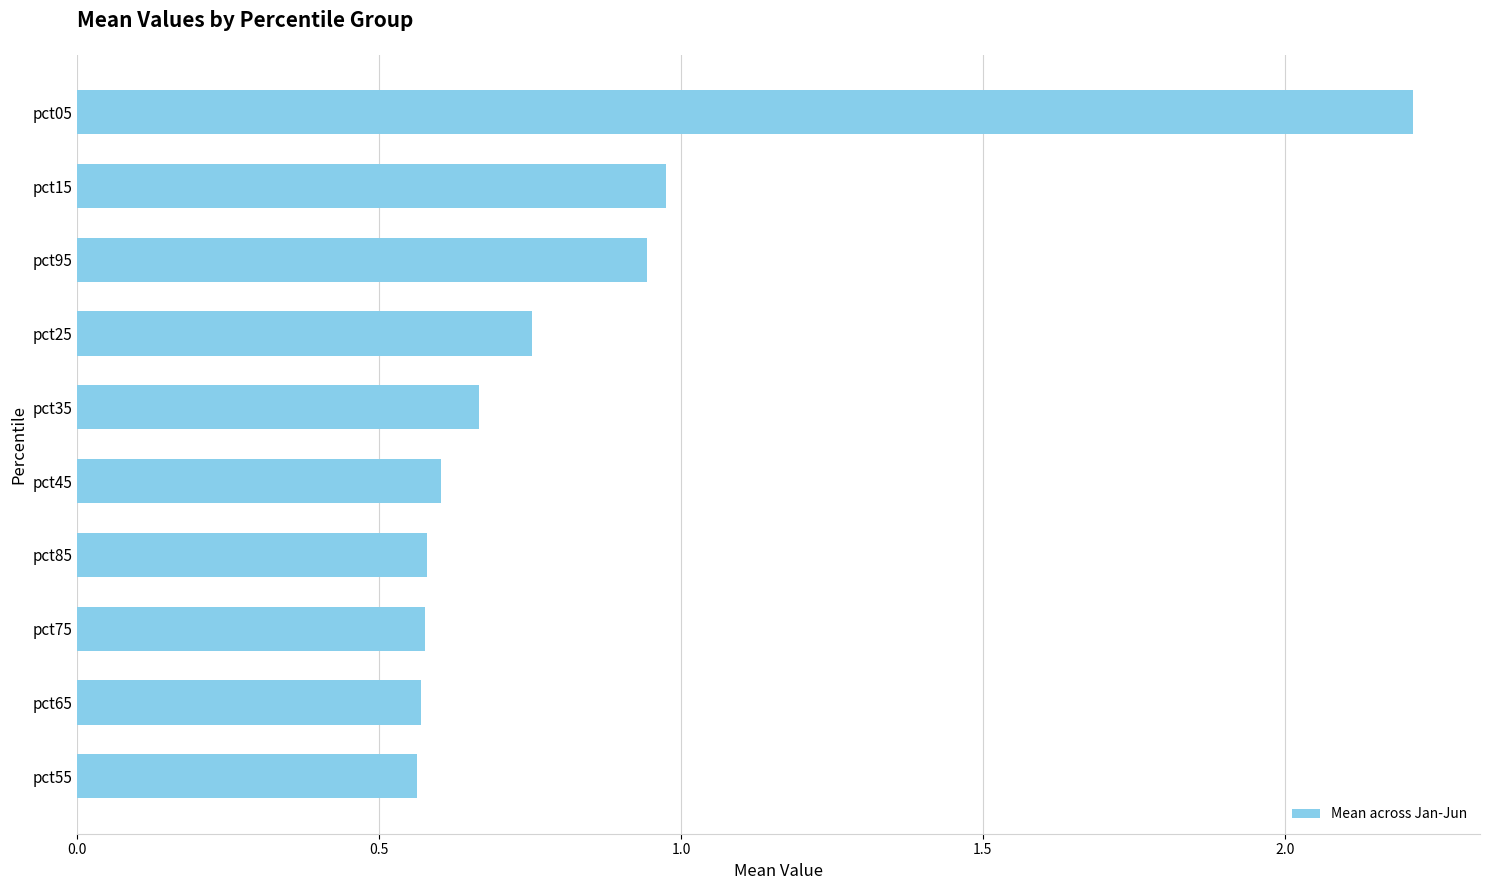

What is the difference between the values at pct95 and pct45?

0.3